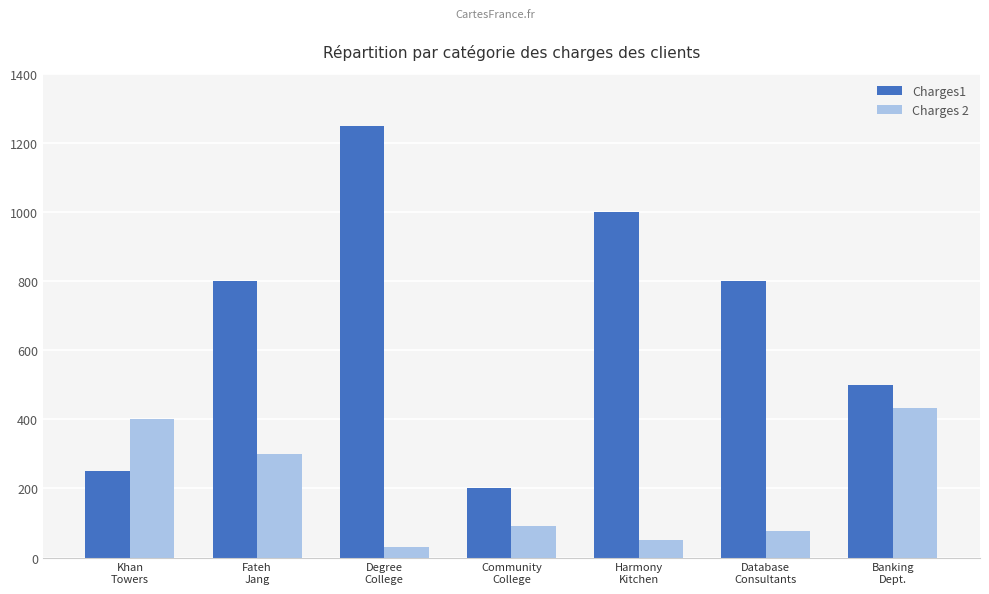

At how many categories does at least one series exceed 732?

4